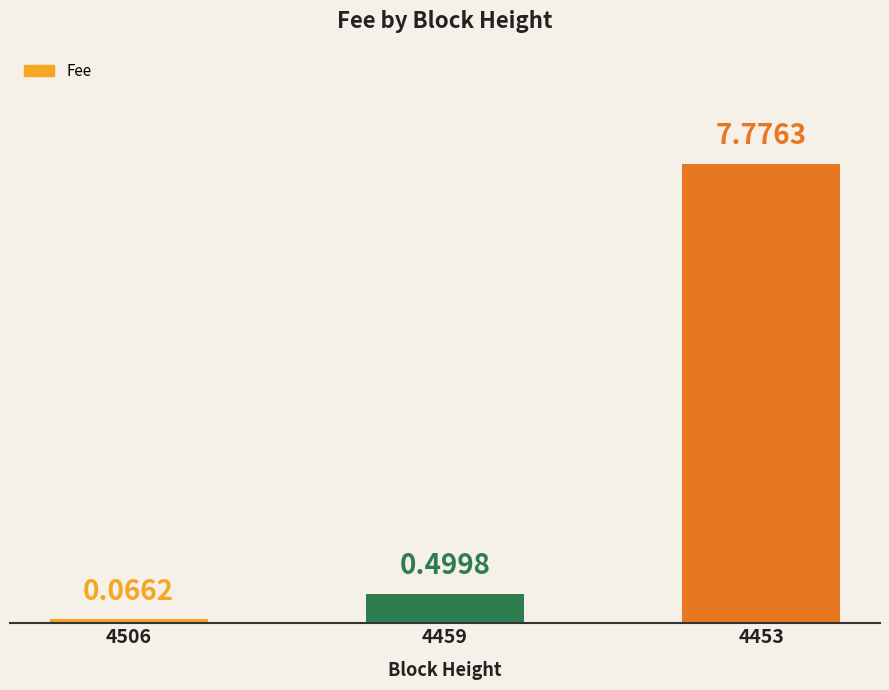

List the labels in order of value, largest first.

4453, 4459, 4506